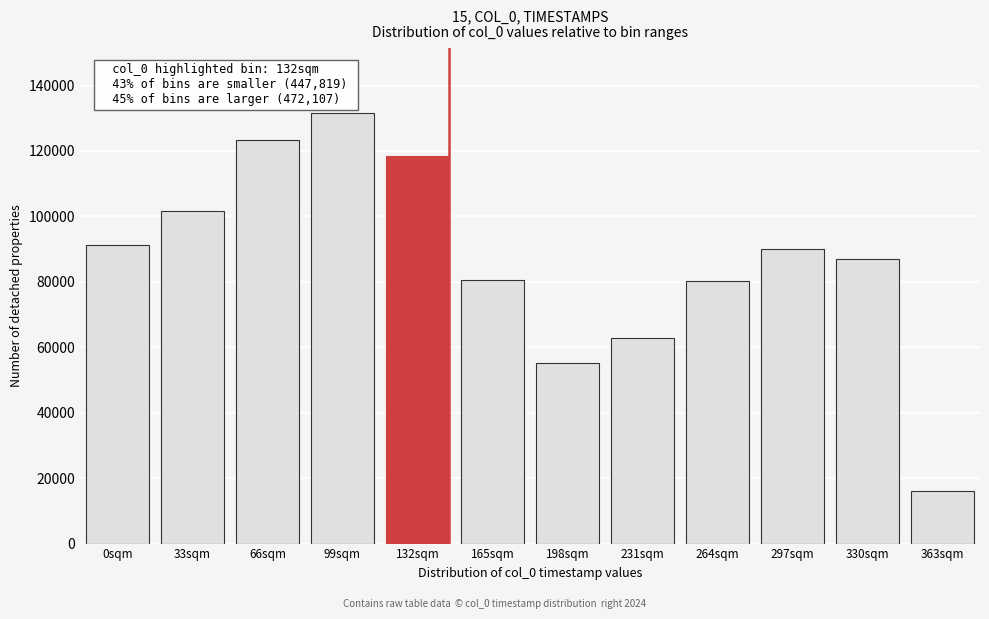

What is the change in value from 99sqm to 165sqm?

-50921